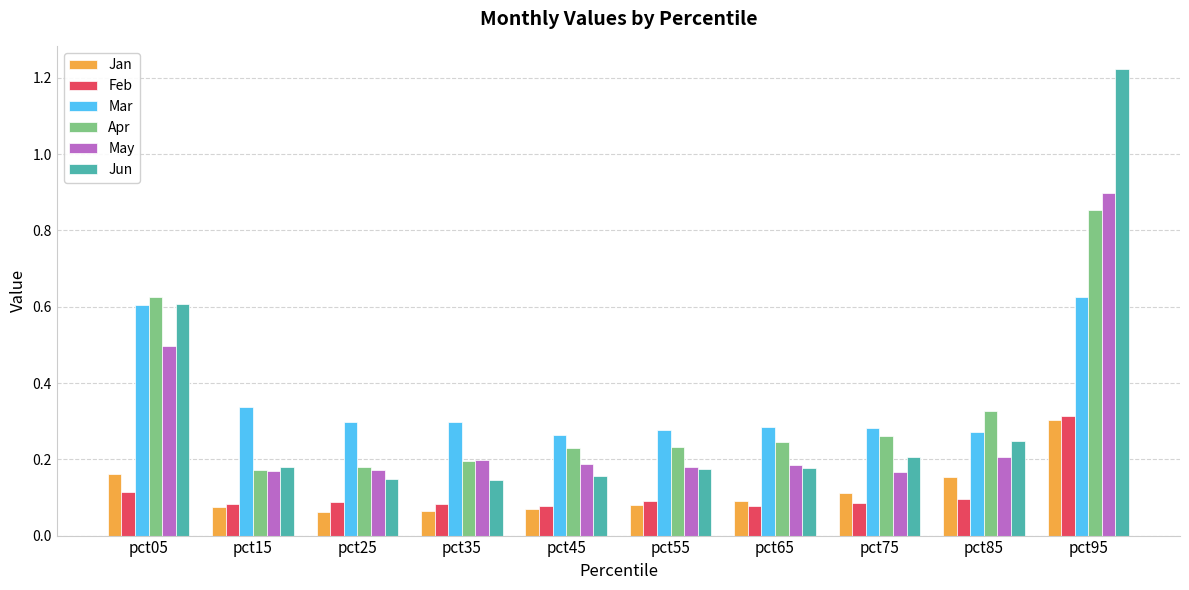

At how many categories does at least one series exceed 0?

10